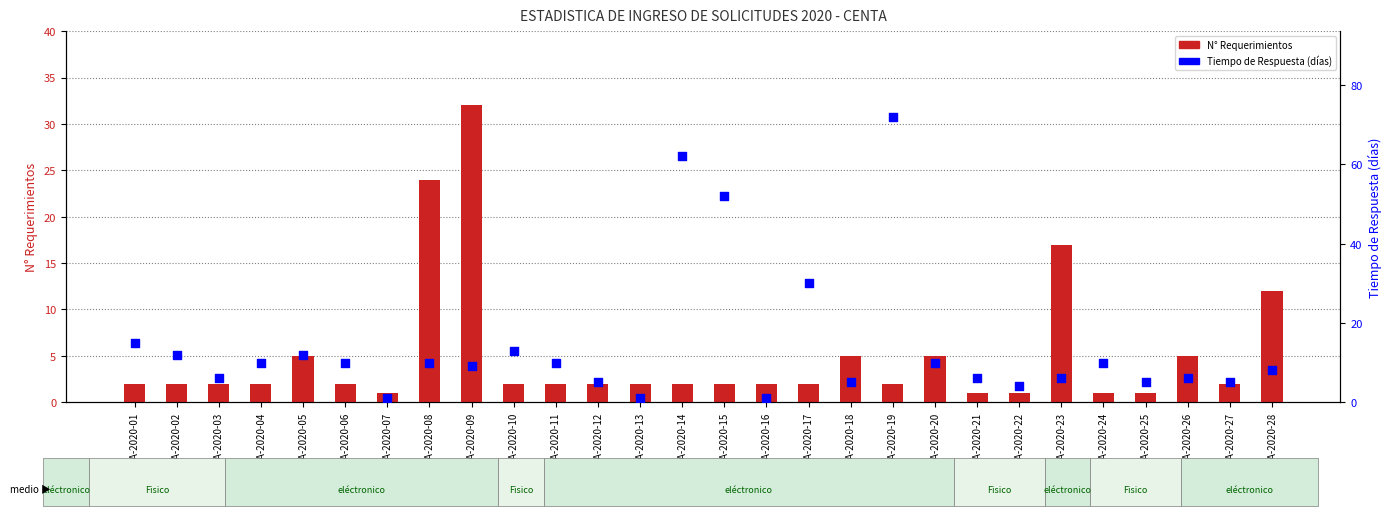

What are all the series names shown in the legend?

N° Requerimientos, Tiempo de Respuesta (días)